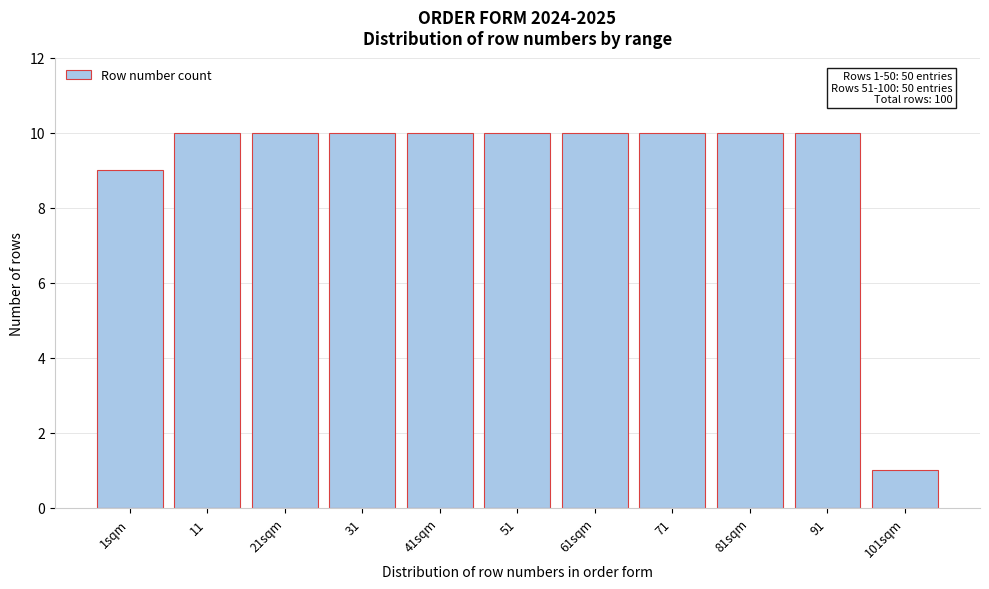

Reading right to left, what are all the values shown in this chart?

101sqm=1	91=10	81sqm=10	71=10	61sqm=10	51=10	41sqm=10	31=10	21sqm=10	11=10	1sqm=9